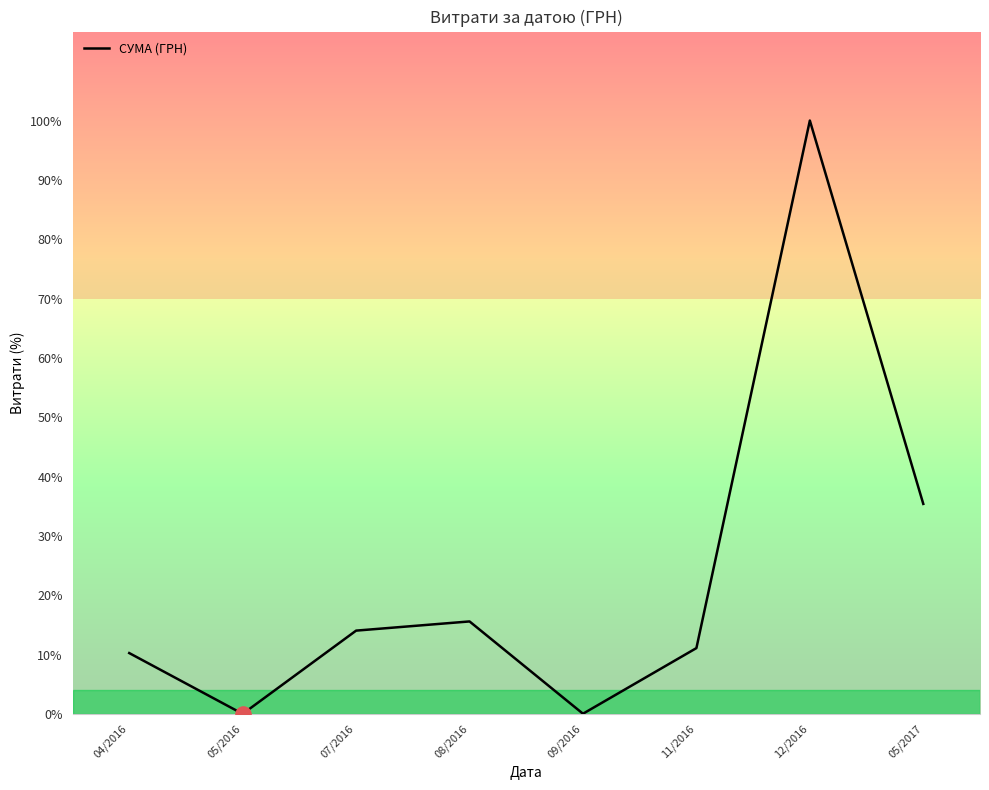

What is the change in value from 09/2016 to 11/2016?

+96700.4